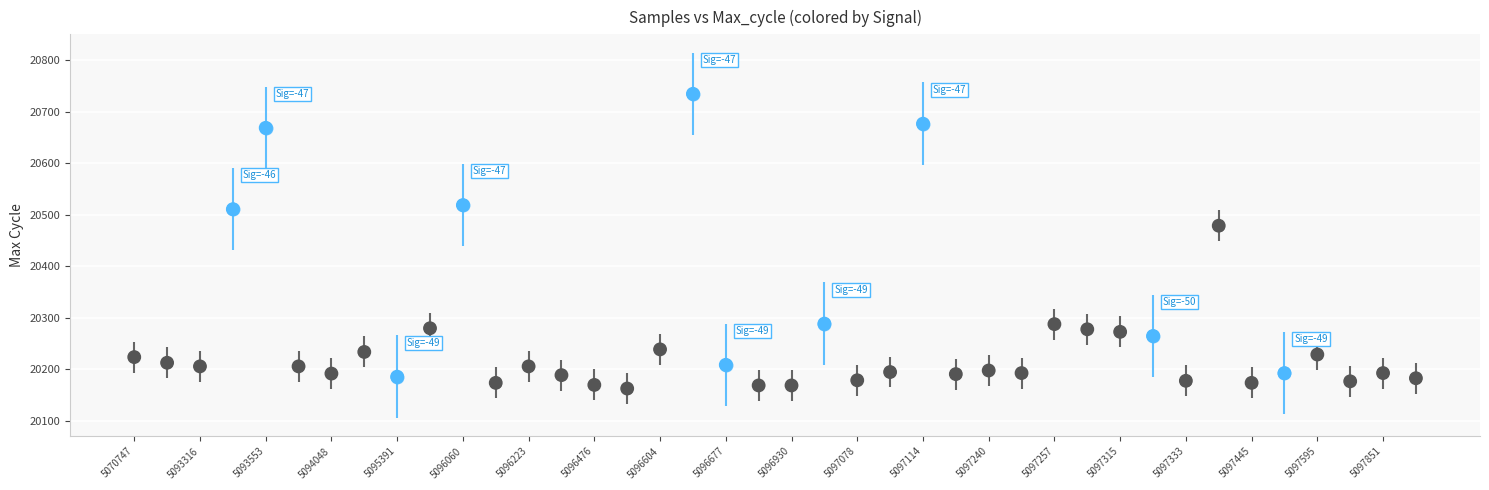

What is the range of Y values (max minus min)?

572